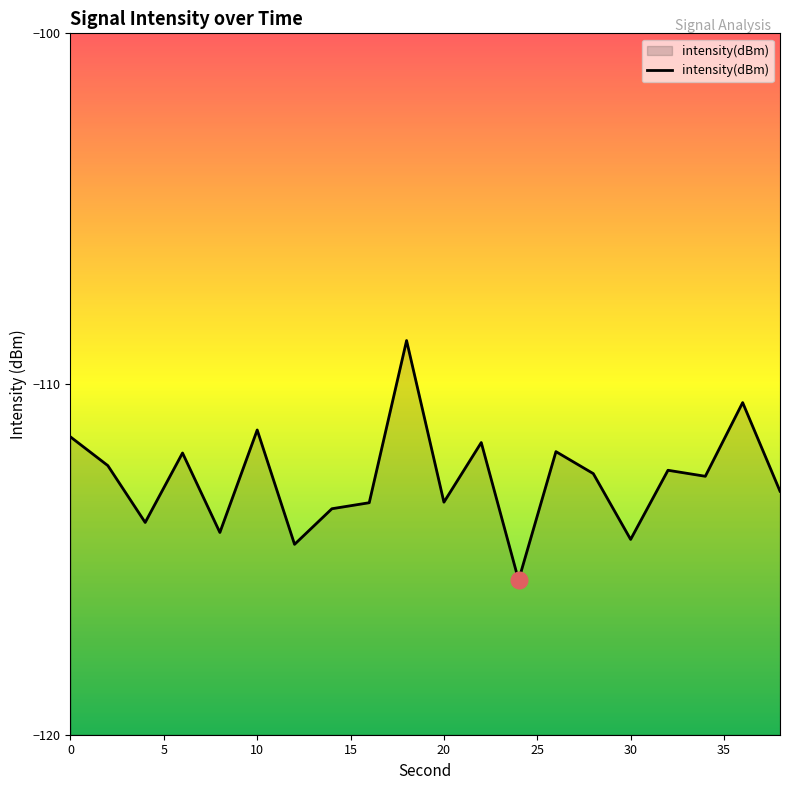

What is the minimum value shown in the chart?

-115.6